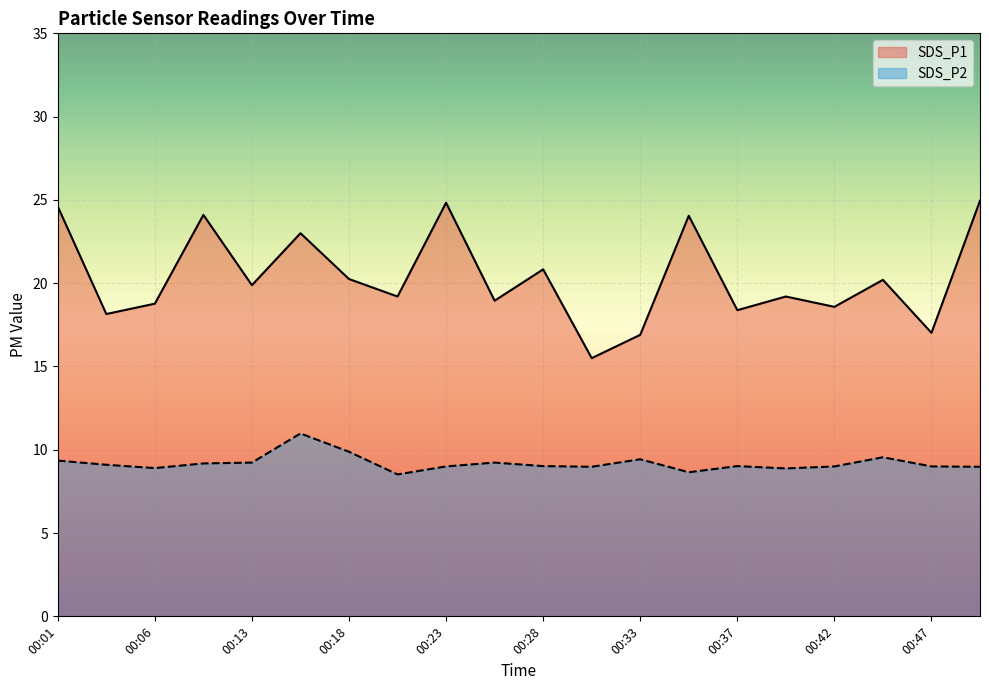

What are all the series names shown in the legend?

SDS_P1, SDS_P2